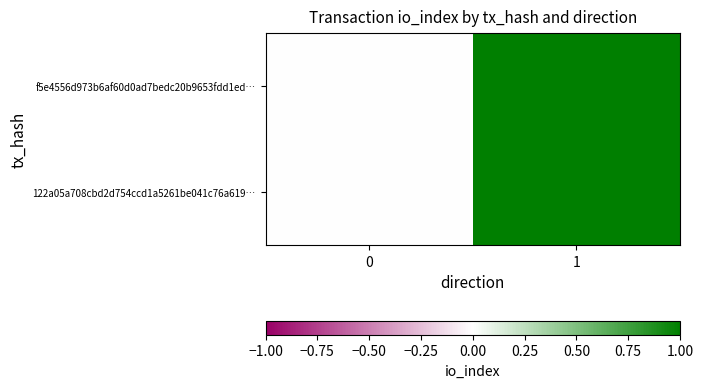

Which label corresponds to the largest value in the chart?

1